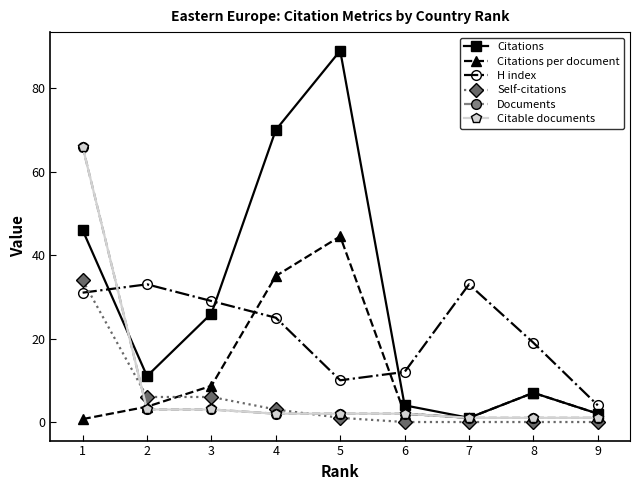

Does the chart have visible grid lines?

No